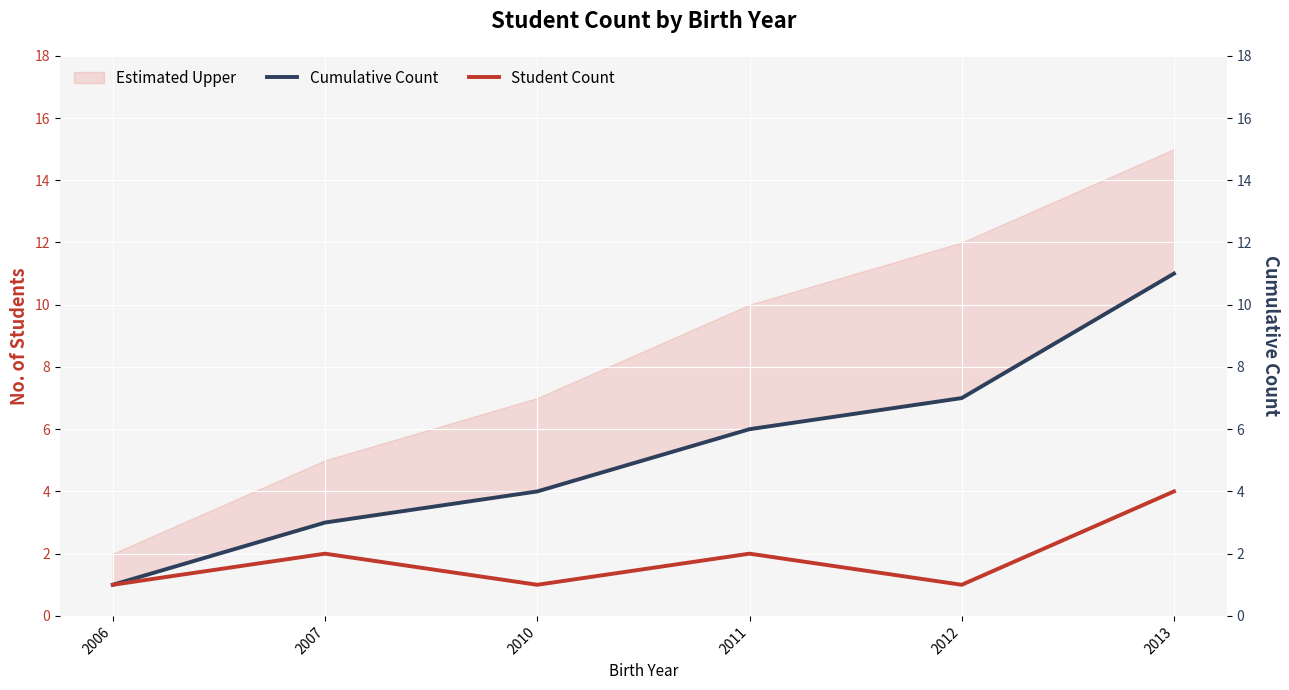

Which series has the largest total across all categories?

Cumulative Count